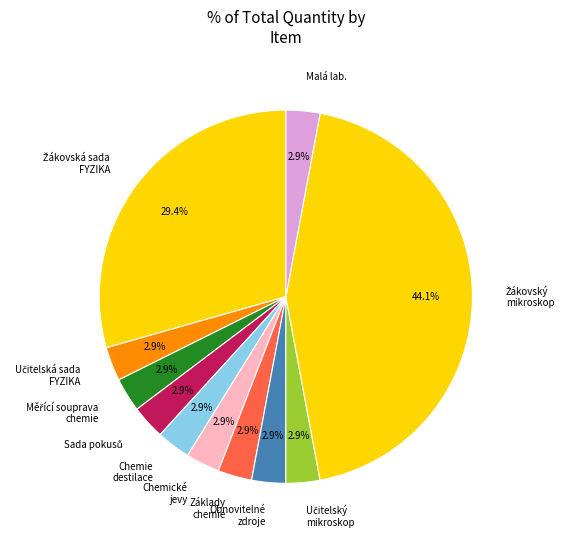

Is the sum of Chemie destilace and Základy chemie greater than half?

No